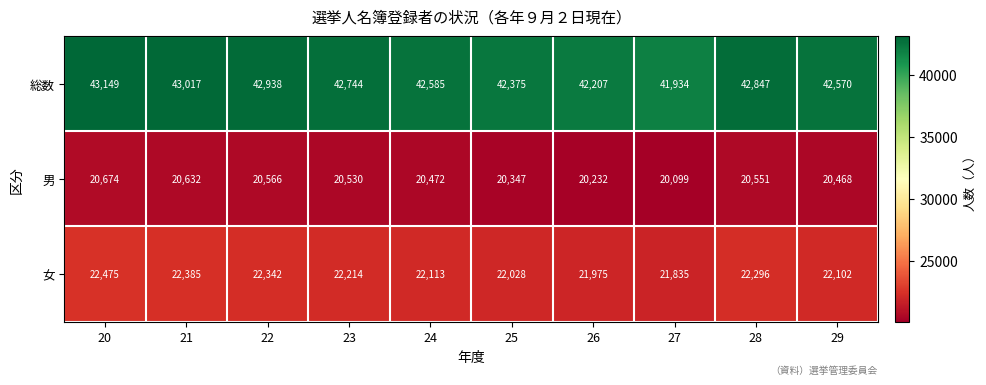

Reading left to right, extract all data points from this chart.

総数: 20=43149	21=43017	22=42938	23=42744	24=42585	25=42375	26=42207	27=41934	28=42847	29=42570
男: 20=20674	21=20632	22=20566	23=20530	24=20472	25=20347	26=20232	27=20099	28=20551	29=20468
女: 20=22475	21=22385	22=22342	23=22214	24=22113	25=22028	26=21975	27=21835	28=22296	29=22102